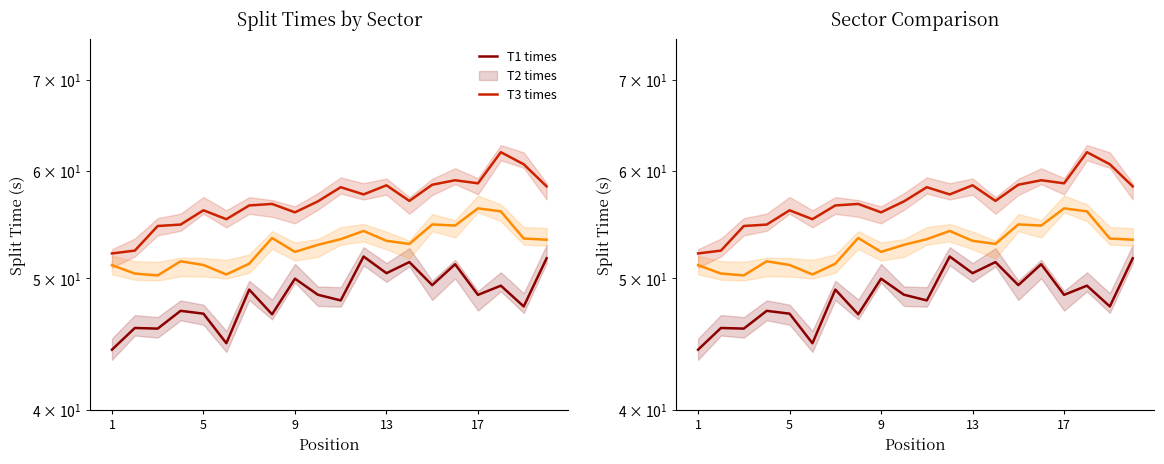

How many lines are shown in the chart?

3